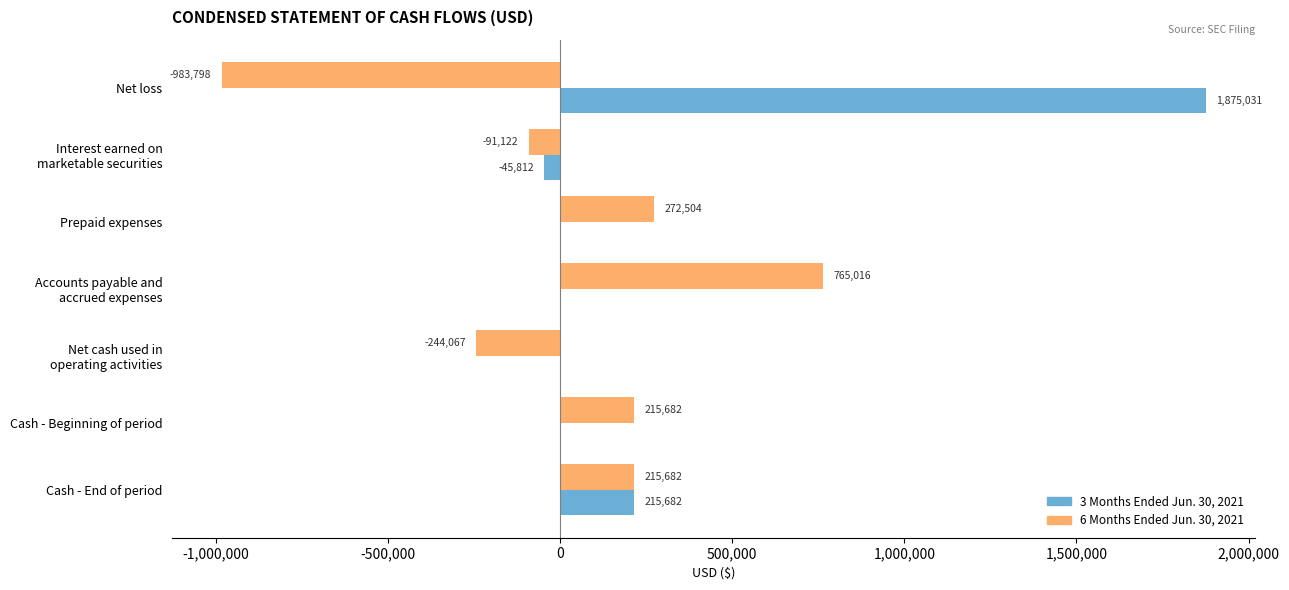

At which category is the sum across all series the highest?

Net loss